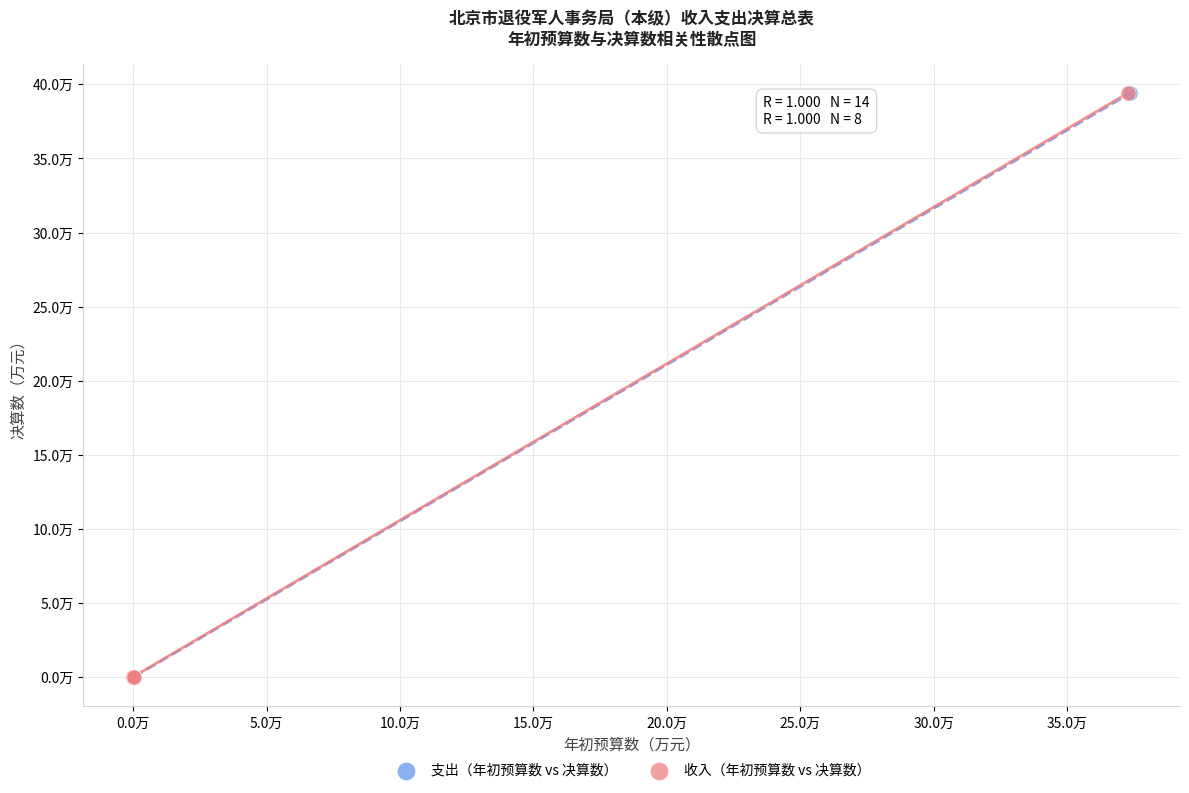

What are all the series names shown in the legend?

支出（年初预算数 vs 决算数）, 收入（年初预算数 vs 决算数）